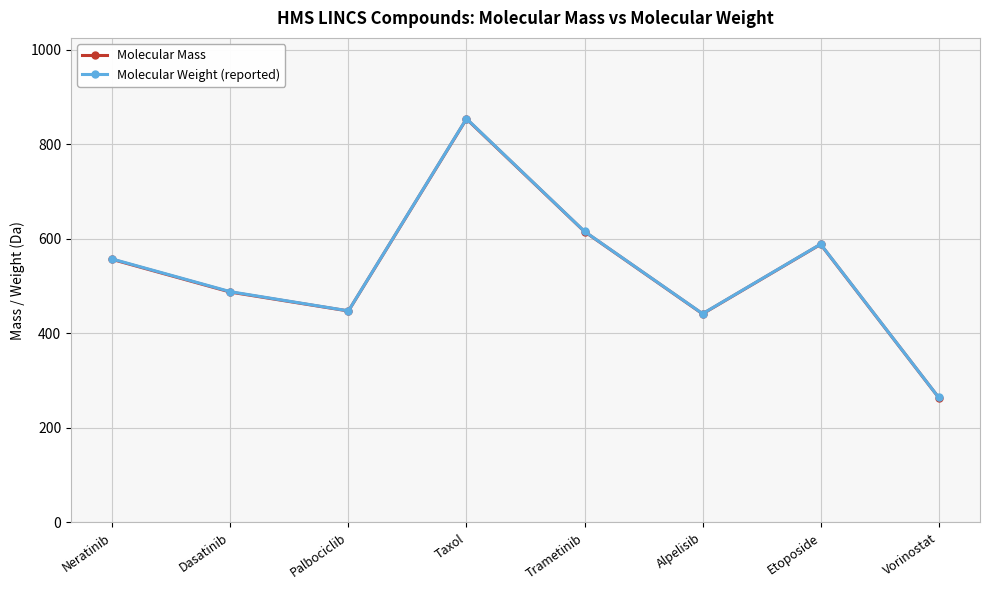

What is the value of the Molecular Weight (reported) point at the 1st from the left?

557.0